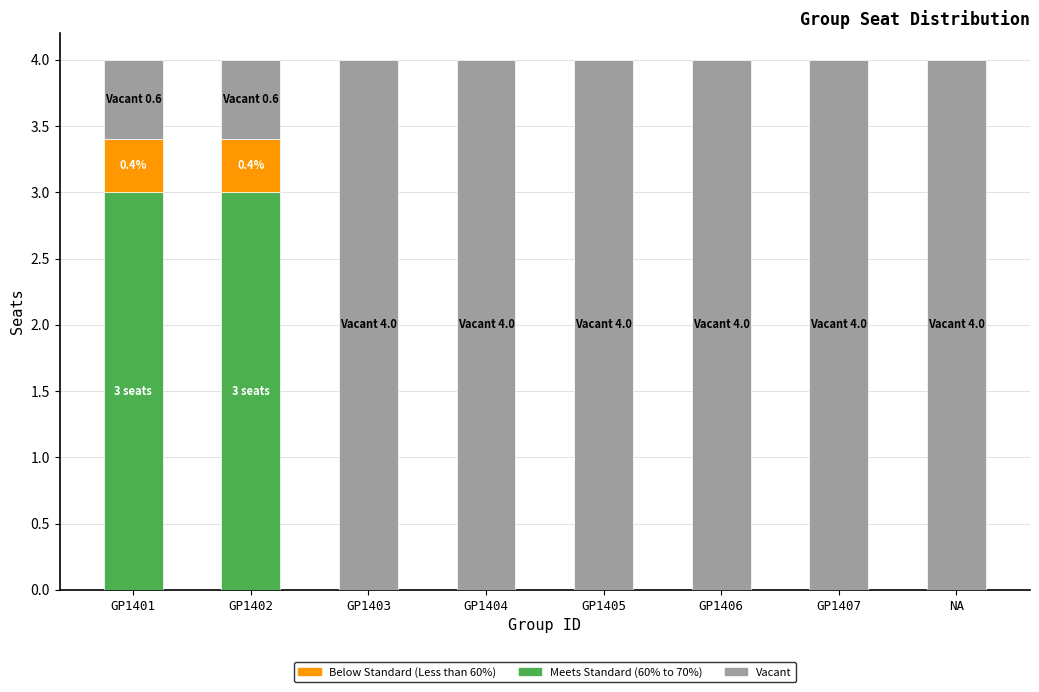

The Meets Standard (60% to 70%) series shows 0.0 at GP1407. True or false?

True